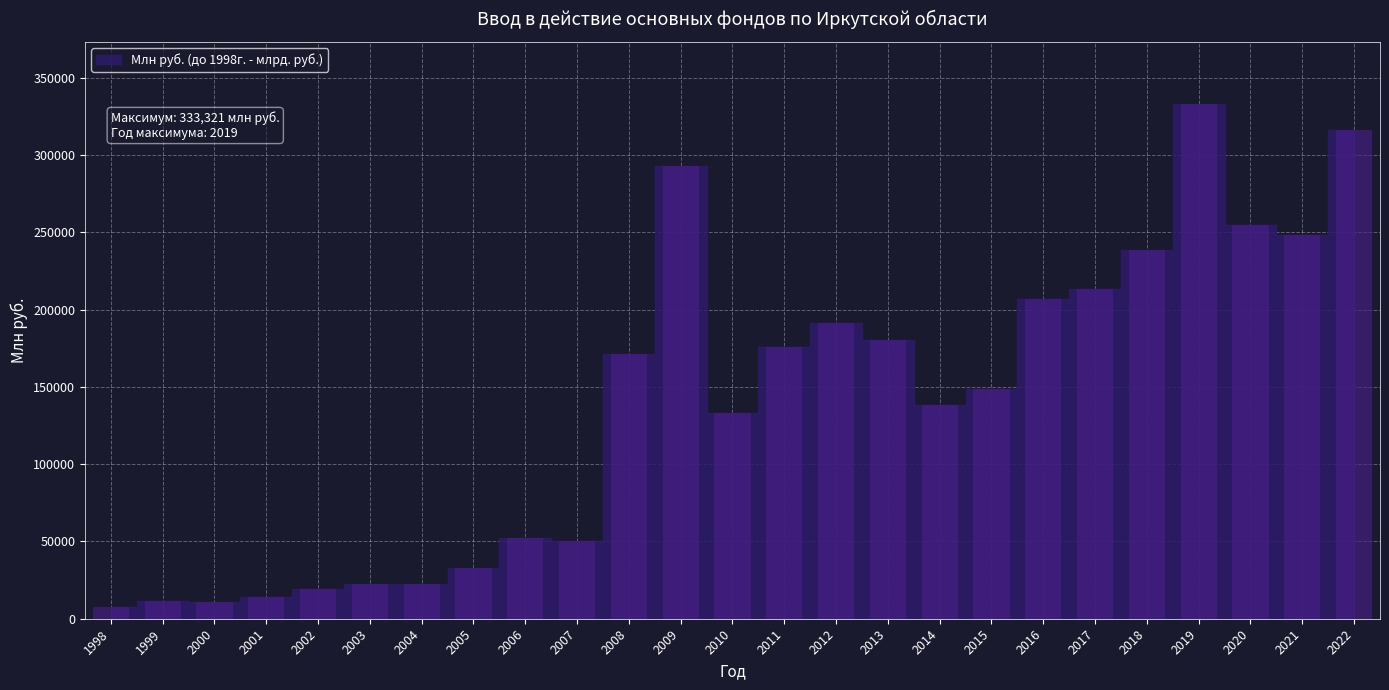

The chart shows a value of 52904 at 2015. True or false?

False